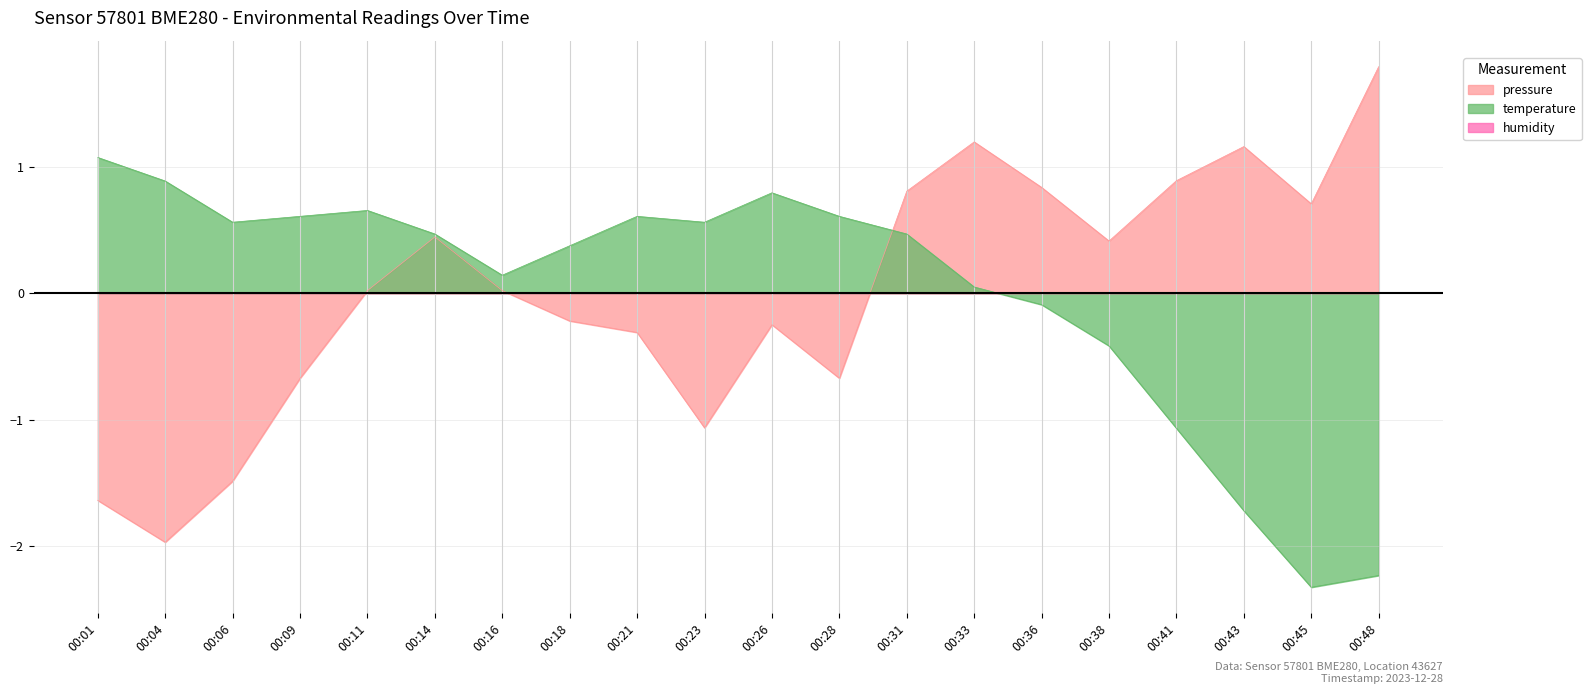

How many times do temperature and pressure cross each other?

1